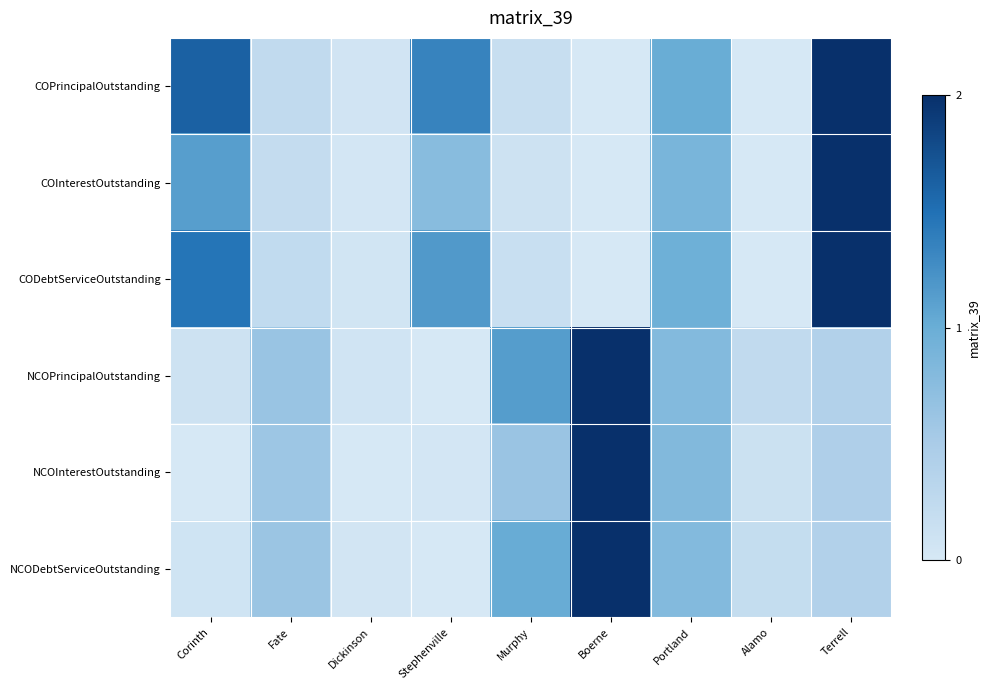

At how many categories does at least one series exceed 0?

9